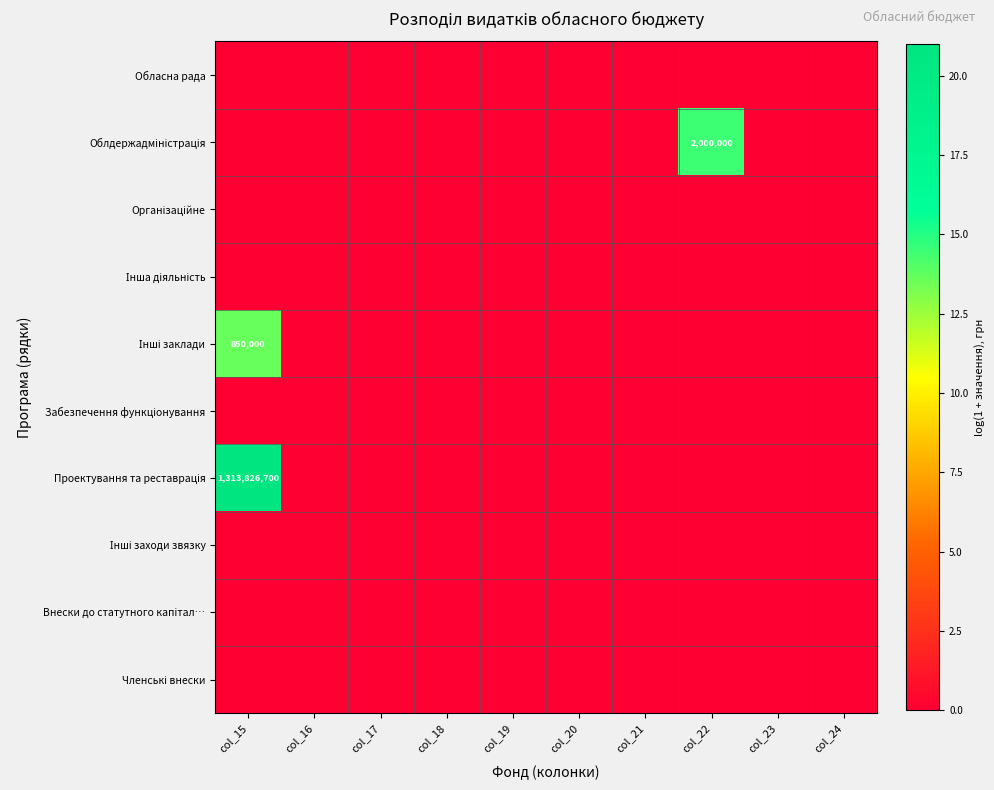

At which category does the chart reach its peak across all series?

col_15